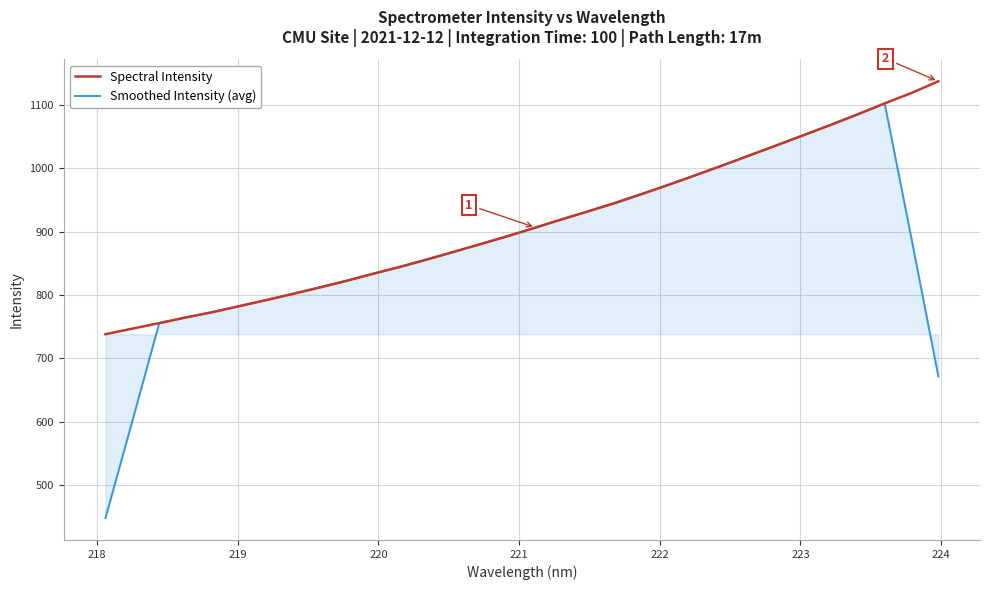

What is the difference between the maximum and minimum values in the Smoothed Intensity (avg) series?

654.1